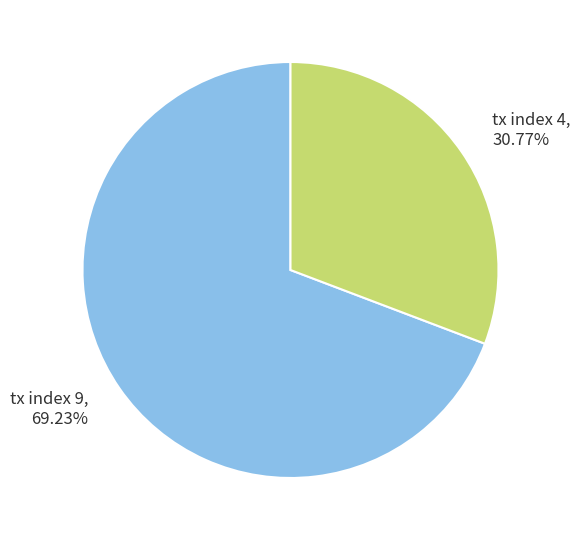

Count the number of slices in the pie.

2